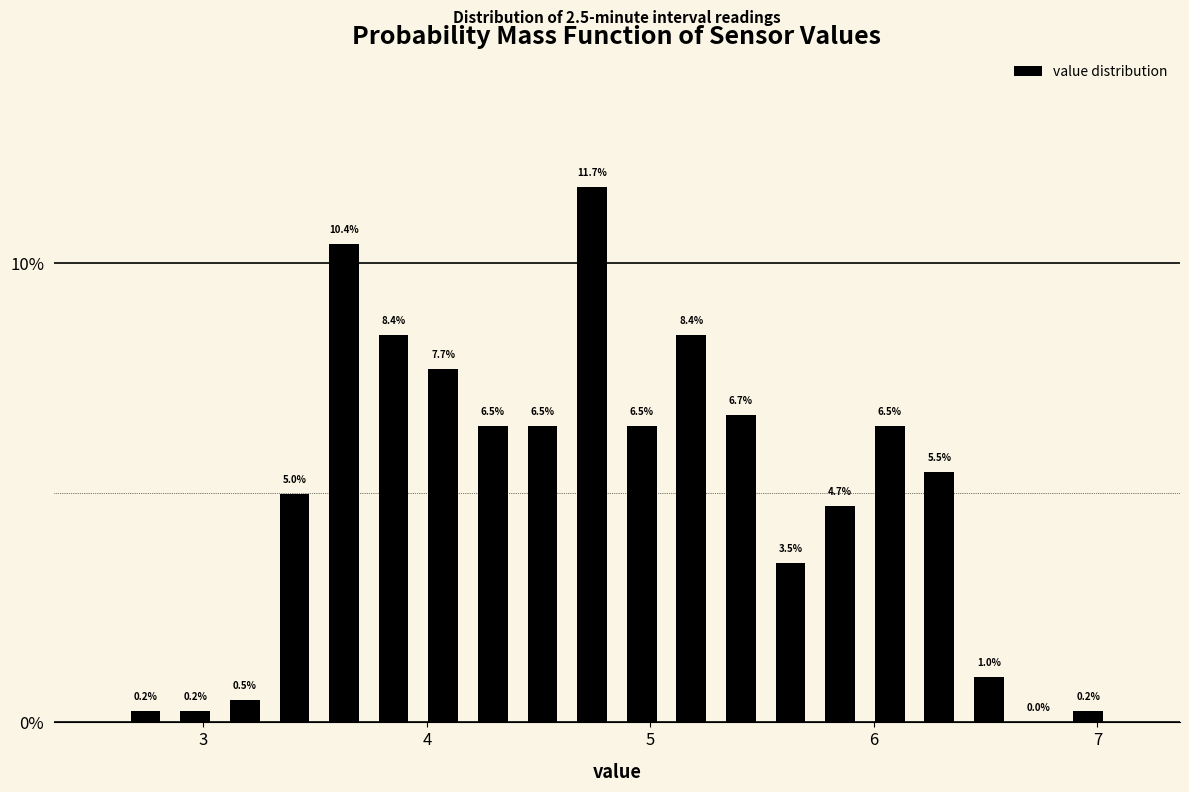

Read against the x-axis, roughly where is the centre of the tallest bar?

4.7